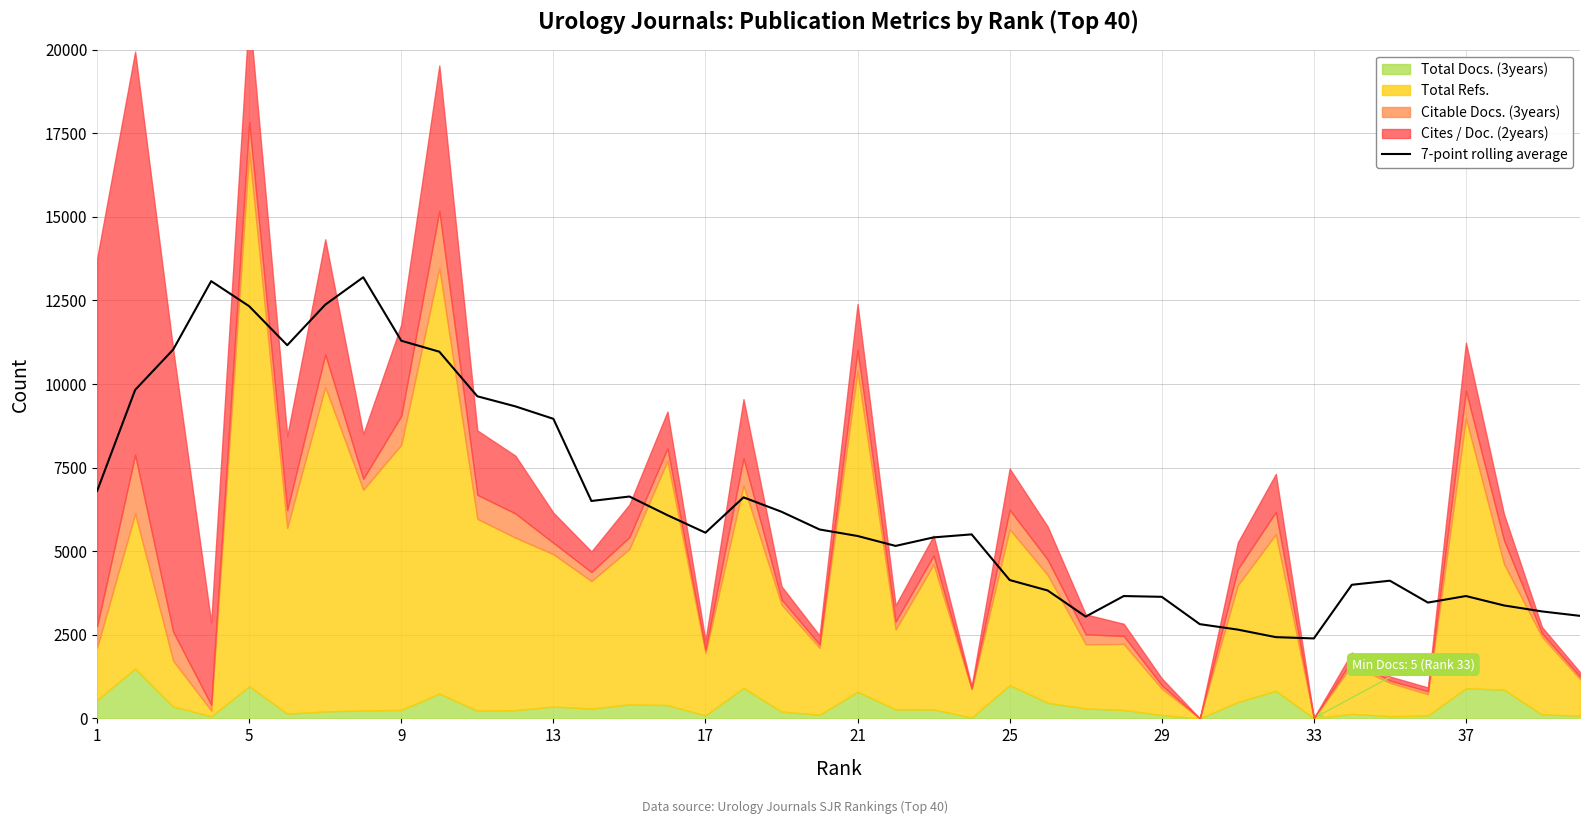

Does the chart have visible grid lines?

Yes